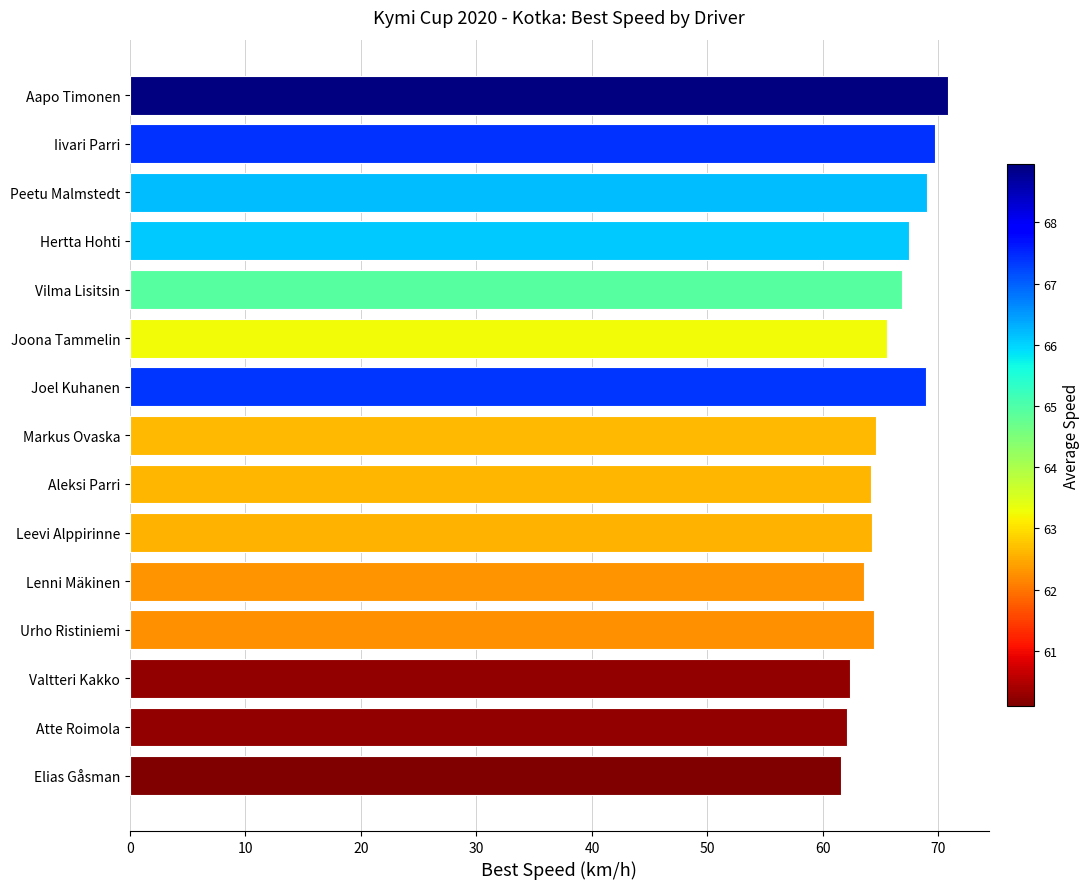

Read the value at Atte Roimola.

62.0